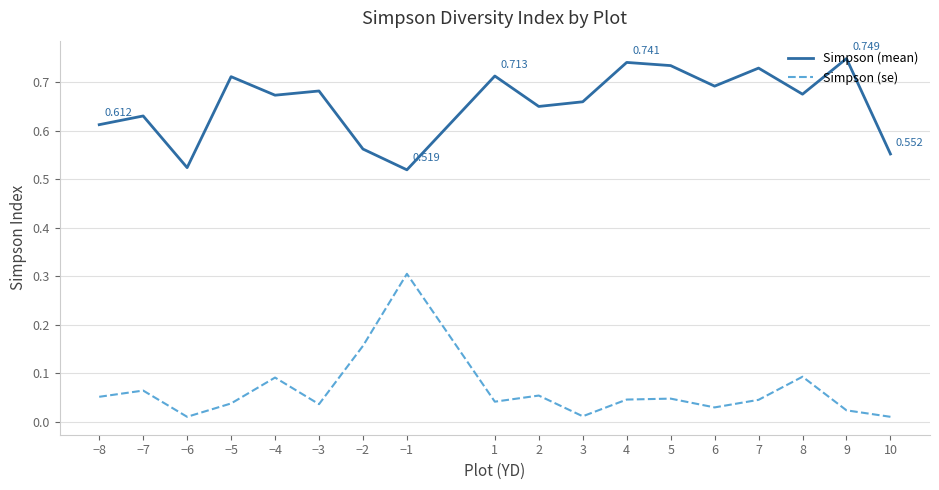

At which category is the sum across all series the highest?

−1